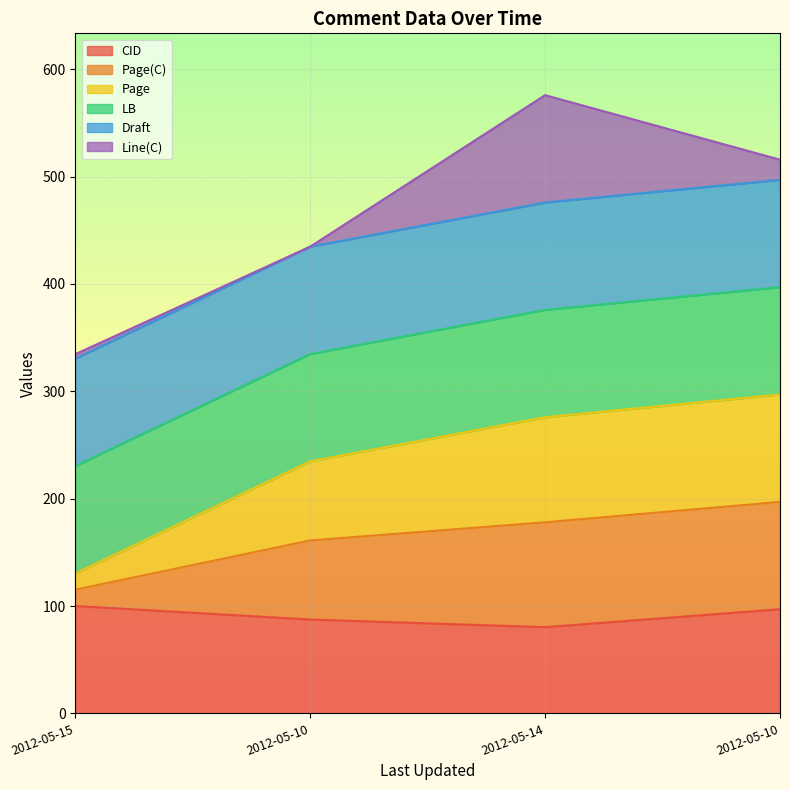

Where is Page nearest to the value 213?

2012-05-10